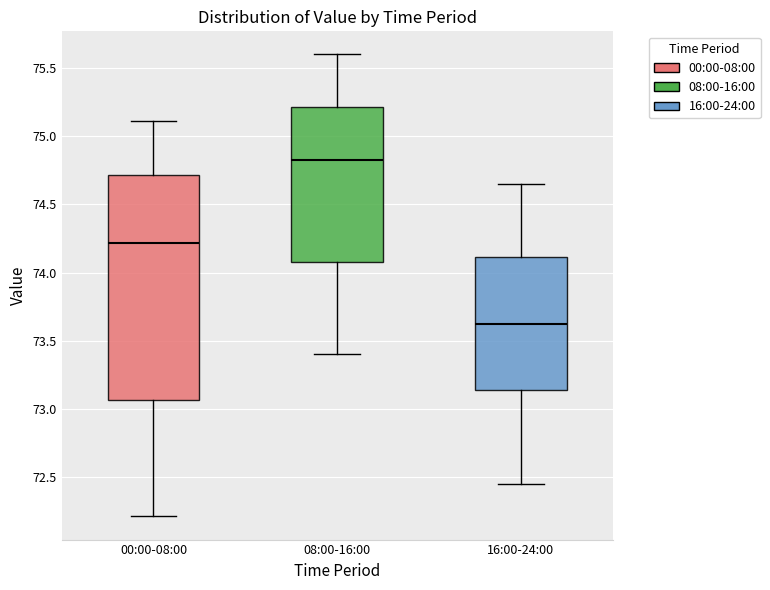

Reading left to right, read every box against the y-axis: the position of its median line, the range the box covers, and the ends of its whiskers. The values are not printed on the chart, so give them approximately, as read against the axis.

00:00-08:00: median 74.20, box 73.05 to 74.70, whiskers 72.20 to 75.10
08:00-16:00: median 74.85, box 74.10 to 75.20, whiskers 73.40 to 75.60
16:00-24:00: median 73.65, box 73.15 to 74.10, whiskers 72.45 to 74.65